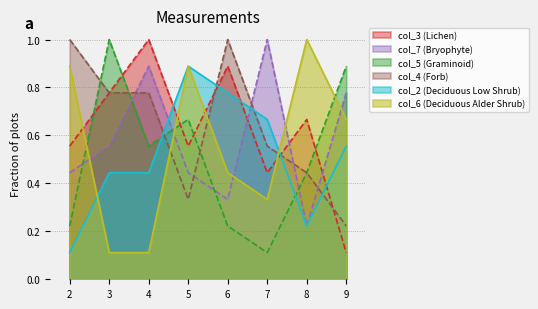

Which series has the largest range (max minus min)?

col_3